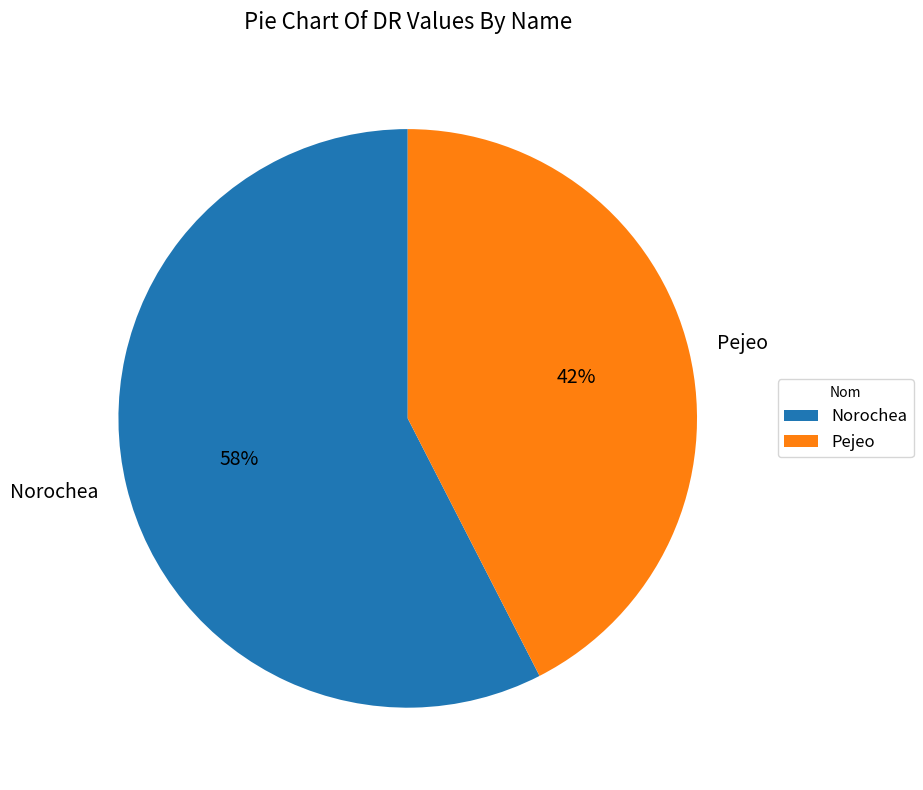

Count the number of slices in the pie.

2